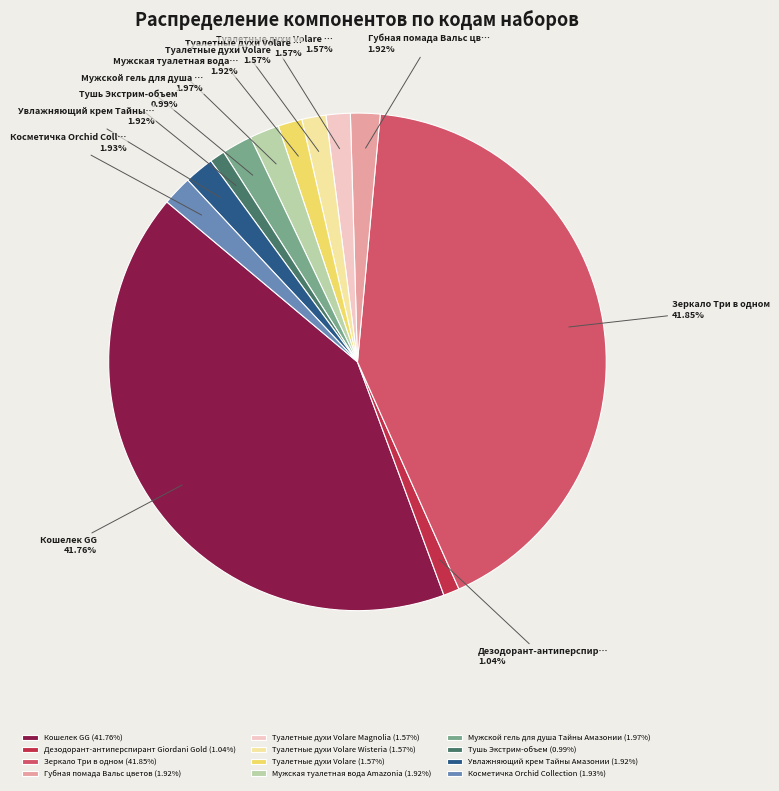

Approximately how many times larger is the value at Тушь Экстрим-объем (0.99%) compared to Туалетные духи Volare Wisteria (1.57%)?

0.6